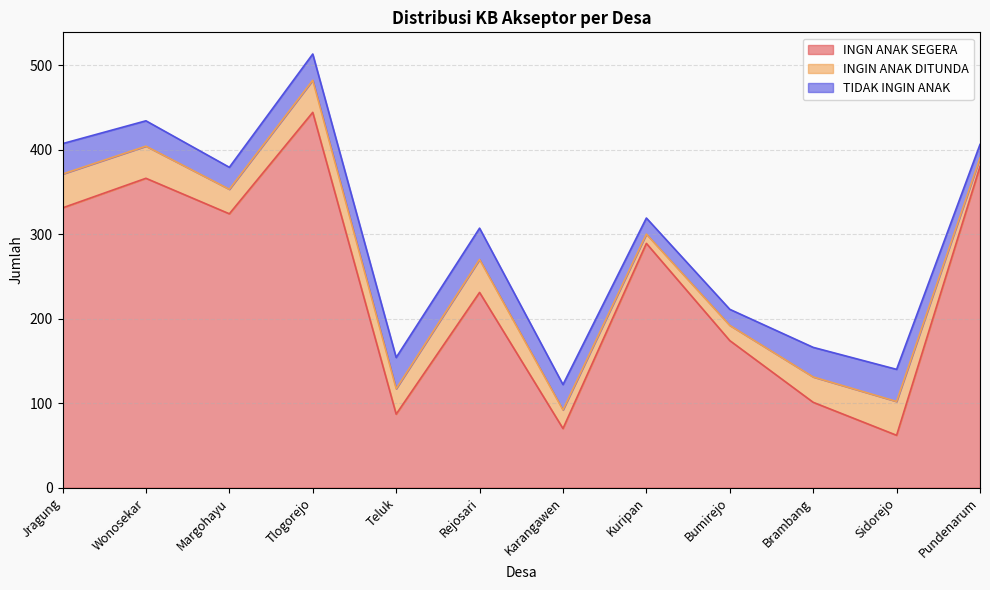

Between Pundenarum and Teluk, which is larger?

Pundenarum